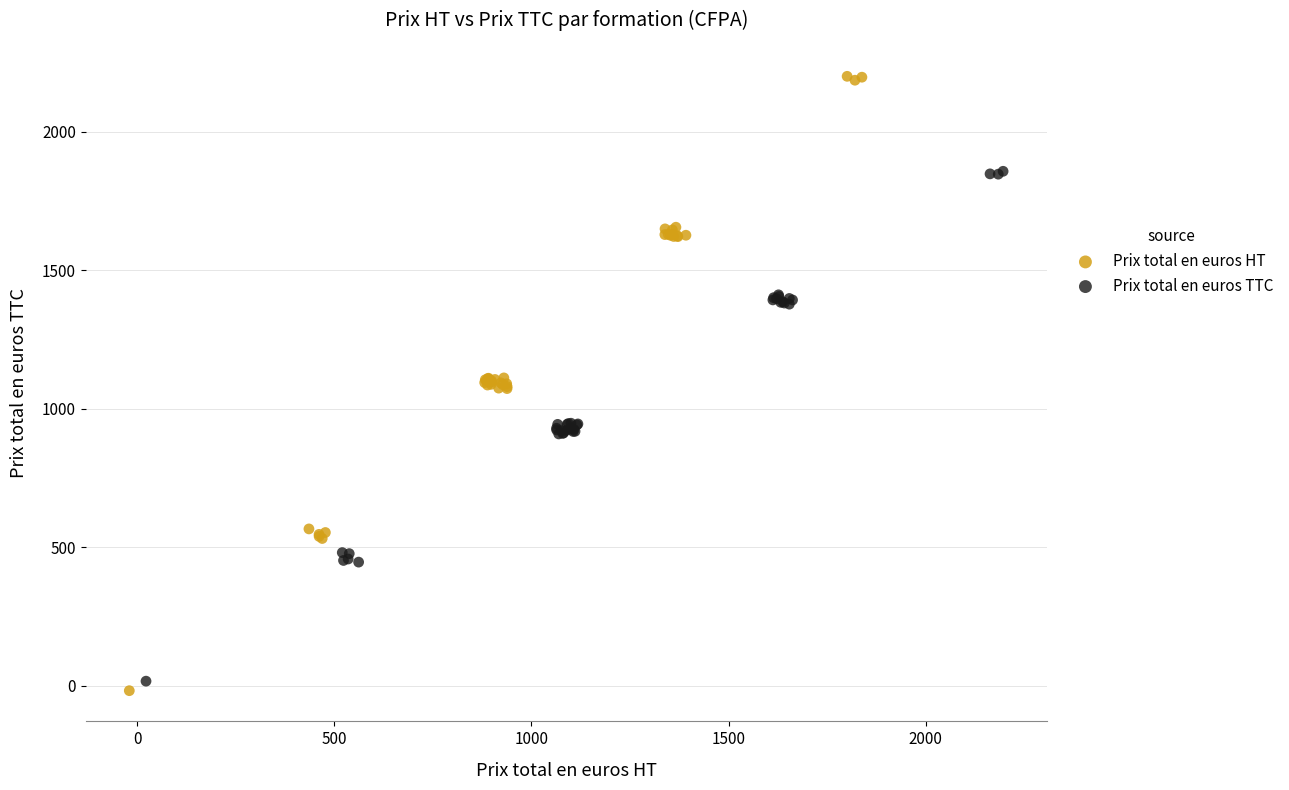

Which series contains the highest Y value?

Prix total en euros HT